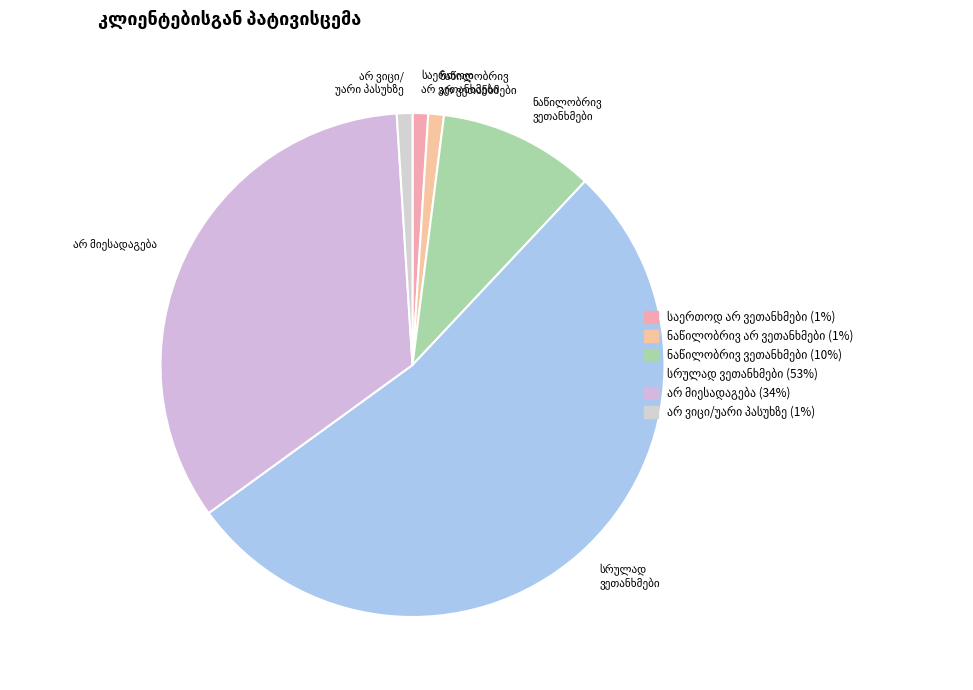

Which has a higher value, საერთოდ არ ვეთანხმები or სრულად ვეთანხმები?

სრულად ვეთანხმები